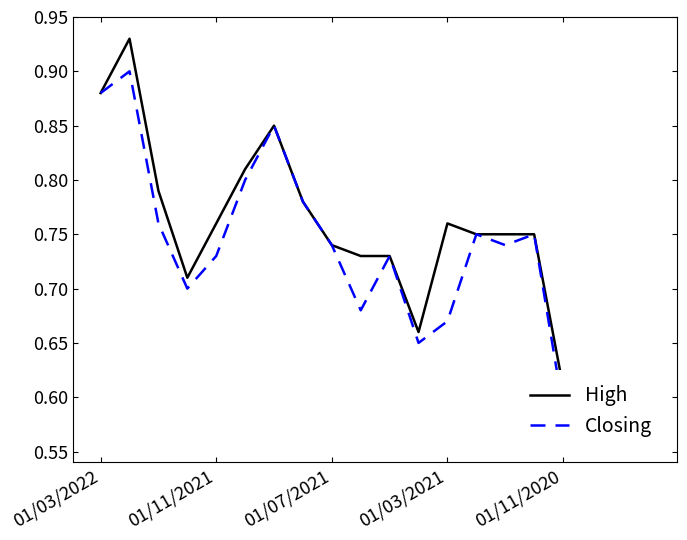

What is the average value of the Closing series?

0.7